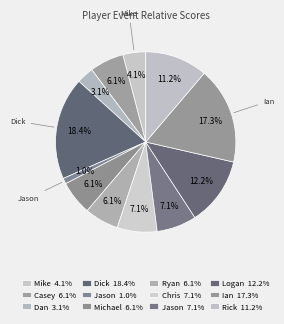

How many slices are in this pie chart?

12